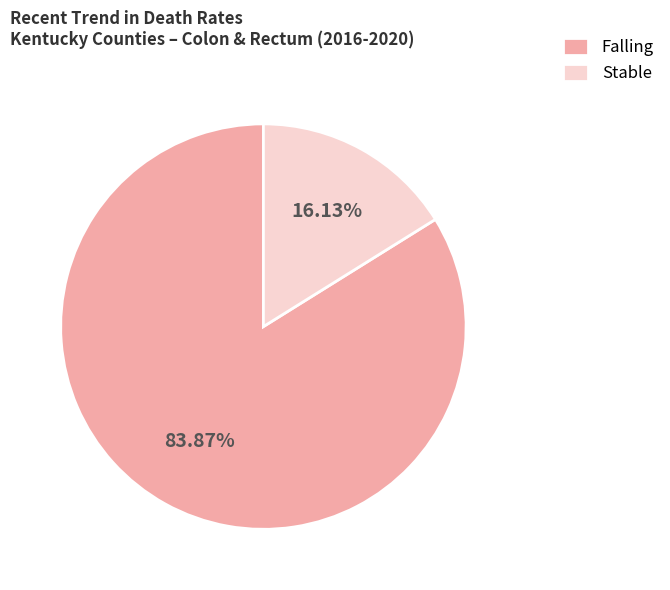

Which has a higher value, Falling or Stable?

Falling